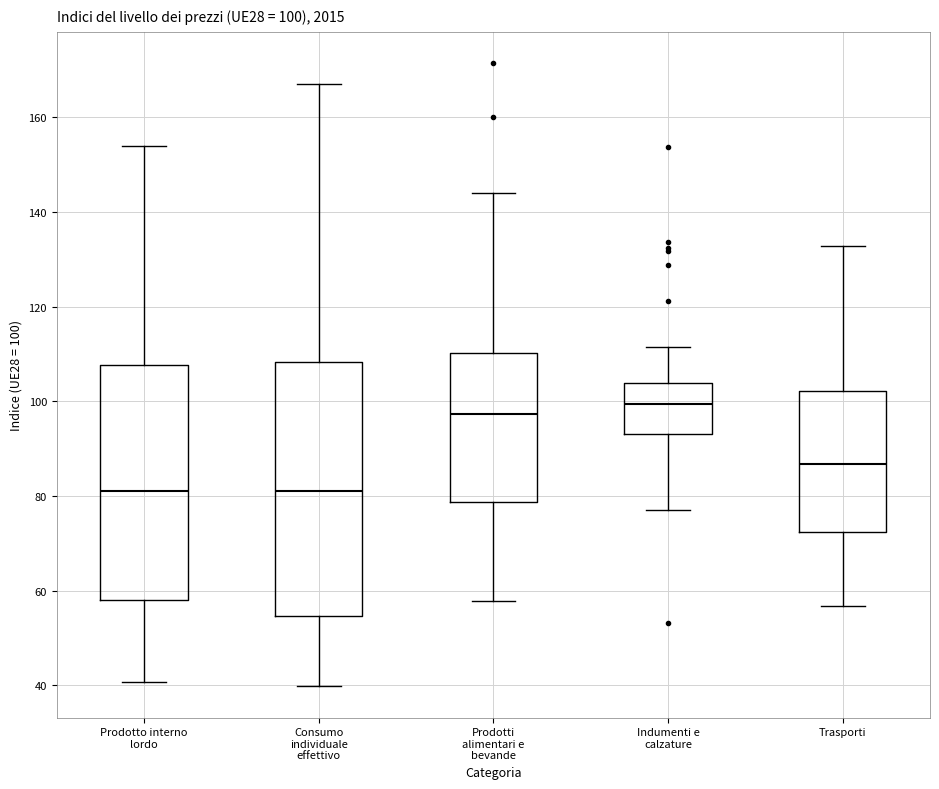

Which box's median line is the highest?

Indumenti e calzature